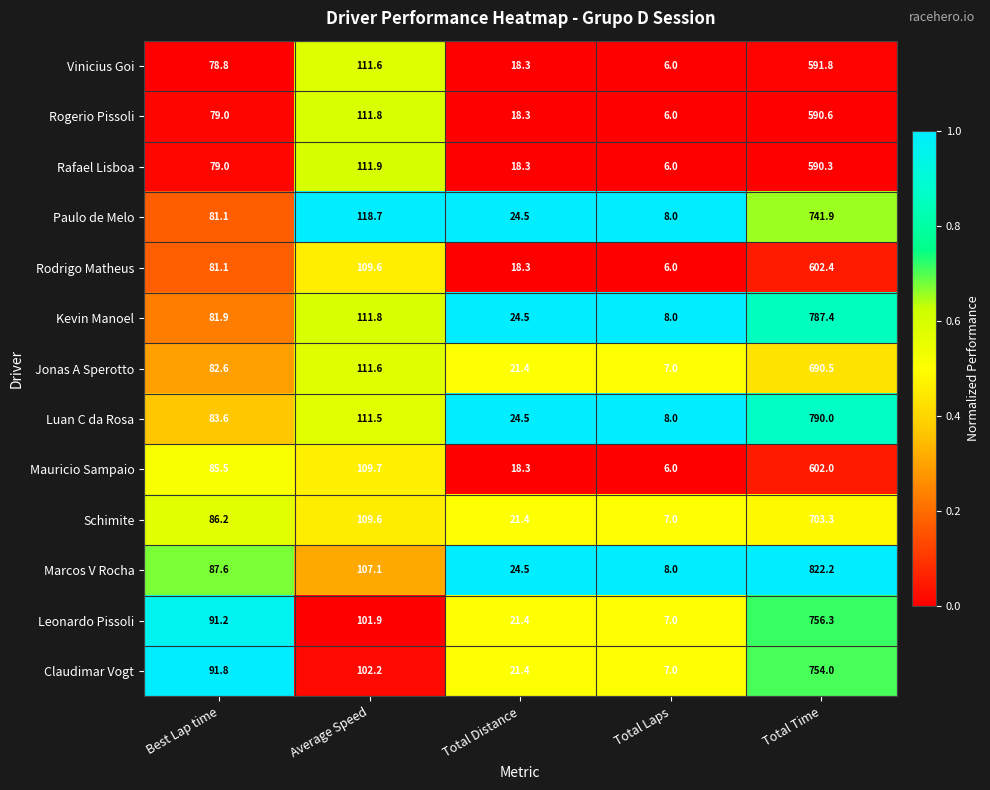

What is the average value of the Schimite series?

185.5